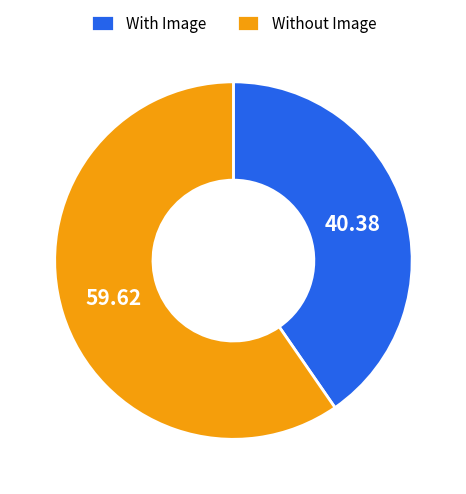

Count the number of slices in the pie.

2